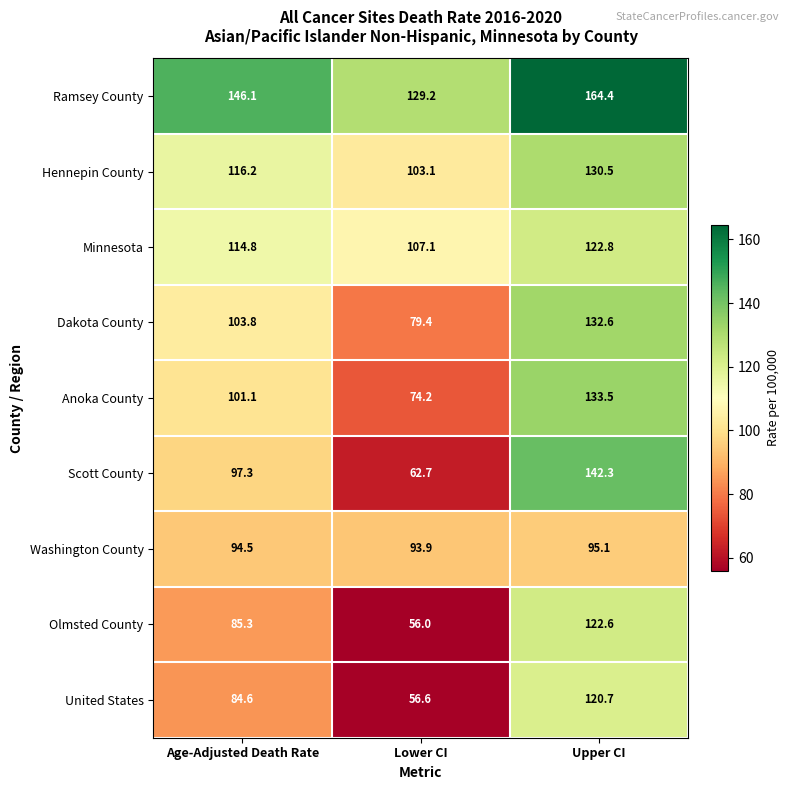

Which series has the largest total across all categories?

Ramsey County